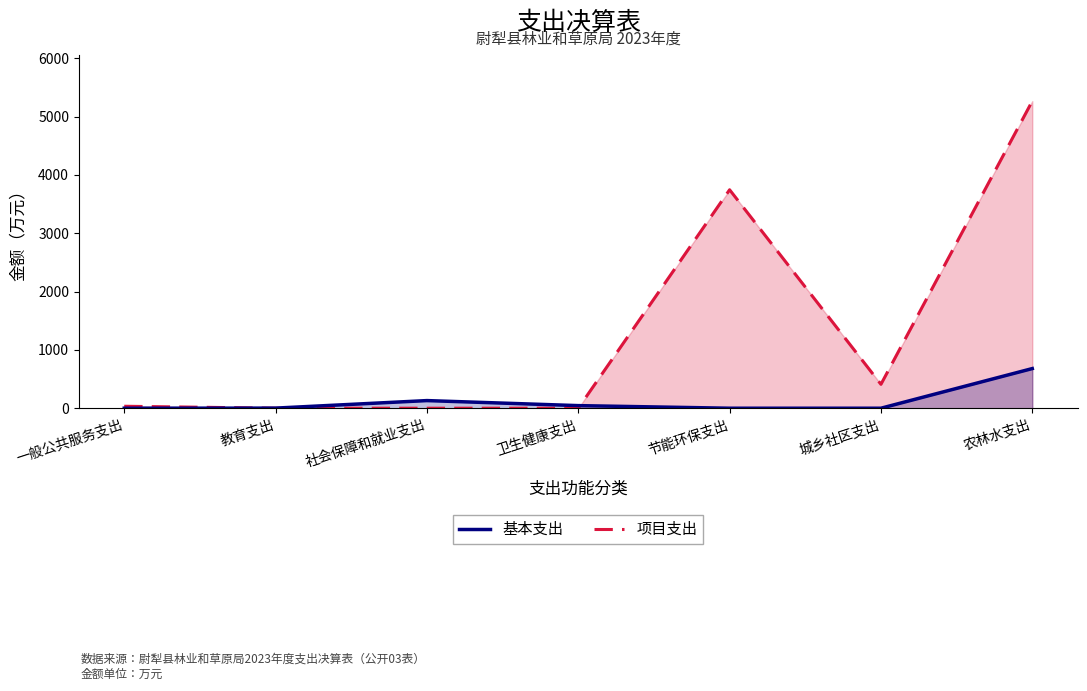

Reading left to right, extract all data points from this chart.

项目支出: 一般公共服务支出=33.7	教育支出=0.0	社会保障和就业支出=0.0	卫生健康支出=0.0	节能环保支出=3745.0	城乡社区支出=409.6	农林水支出=5265.3
基本支出: 一般公共服务支出=0.0	教育支出=1.9	社会保障和就业支出=130.9	卫生健康支出=44.6	节能环保支出=0.0	城乡社区支出=0.0	农林水支出=679.7